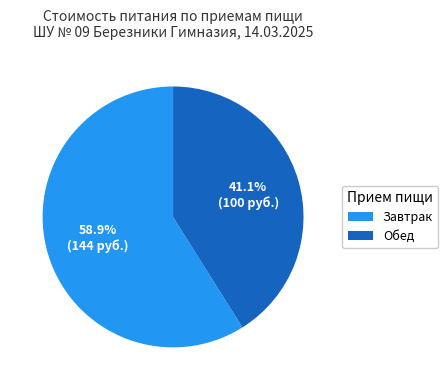

How many segments does this pie chart have?

2